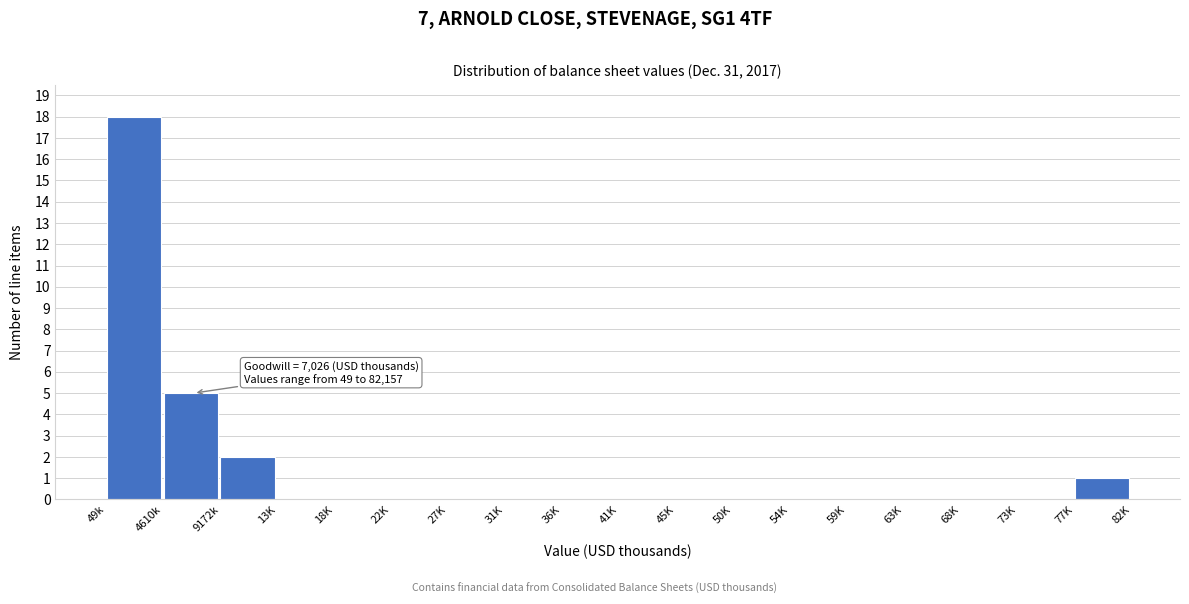

Reading left to right, what are all the values shown in this chart?

49k=18	4610k=5	9172k=2	13K=0	18K=0	22K=0	27K=0	31K=0	36K=0	41K=0	45K=0	50K=0	54K=0	59K=0	63K=0	68K=0	73K=0	77K=1